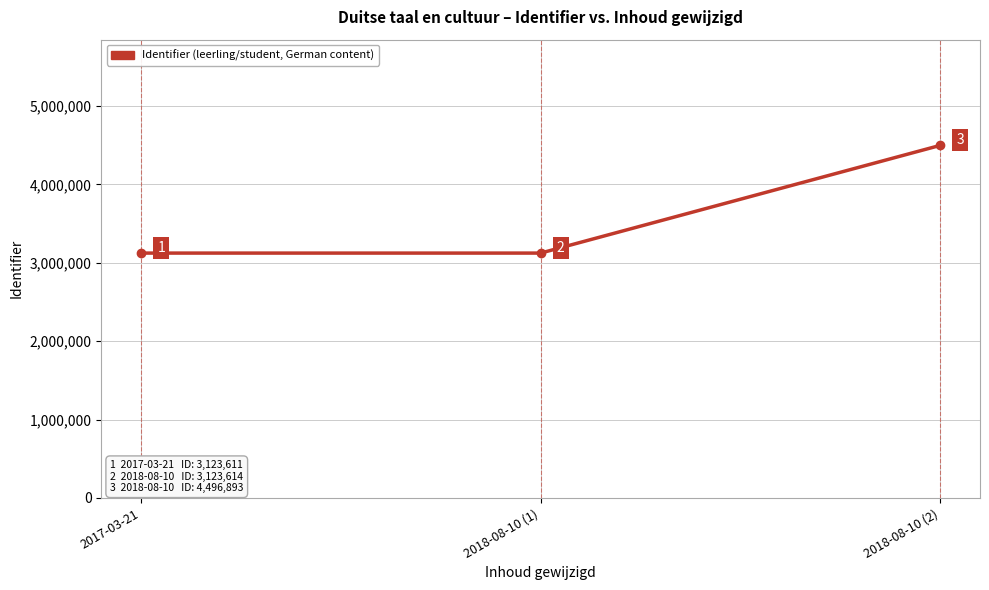

Reading right to left, transcribe all the data shown in this chart.

4496893	3123614	3123611